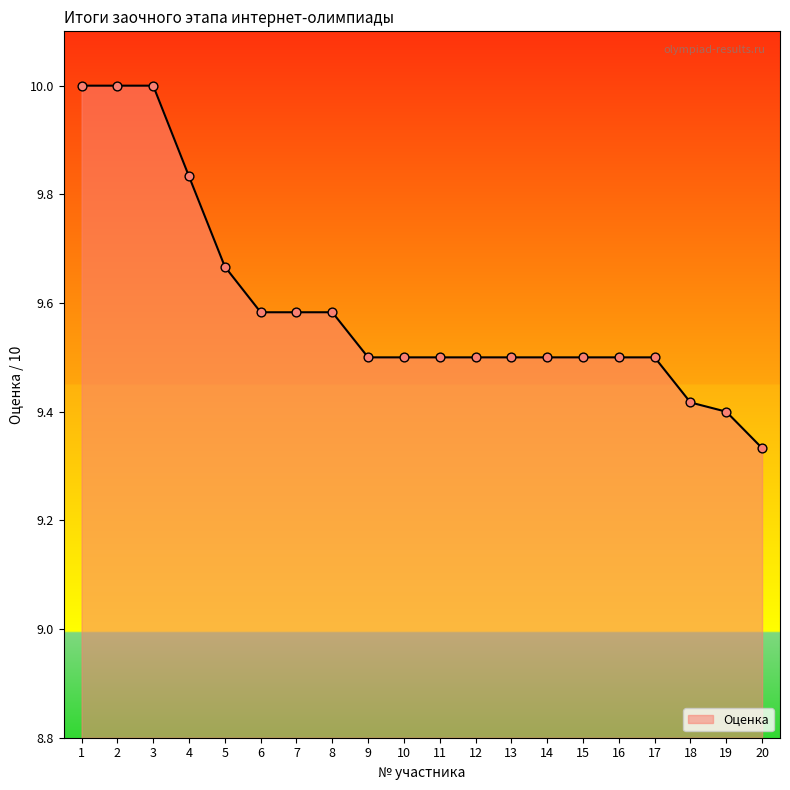

What is the change in value from 7 to 11?

-0.1